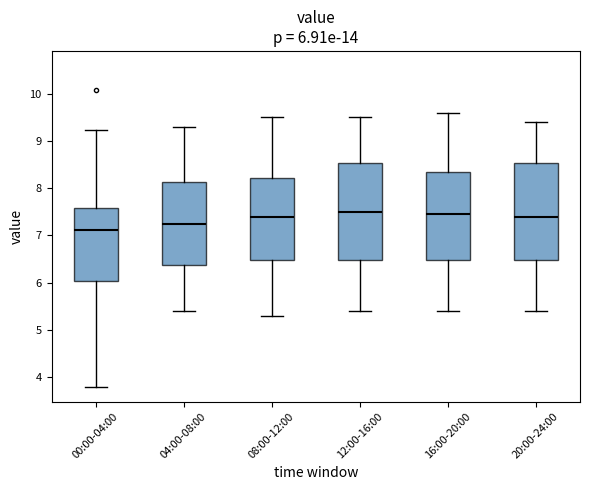

Which box's median line is the lowest?

00:00-04:00